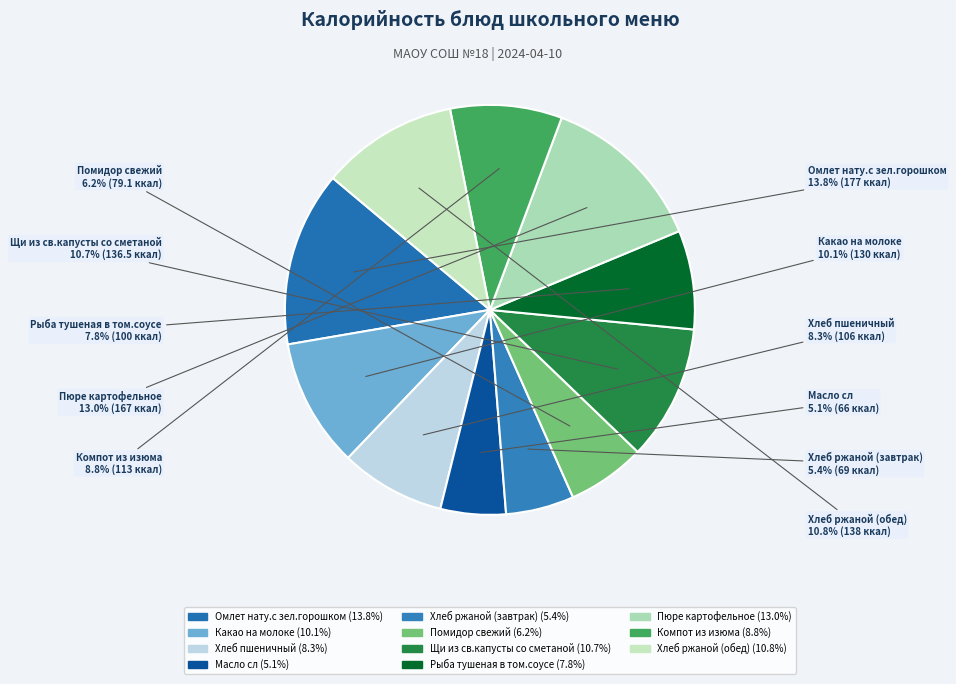

The Рыба тушеная в том.соусе slice represents 8% of the pie. True or false?

True